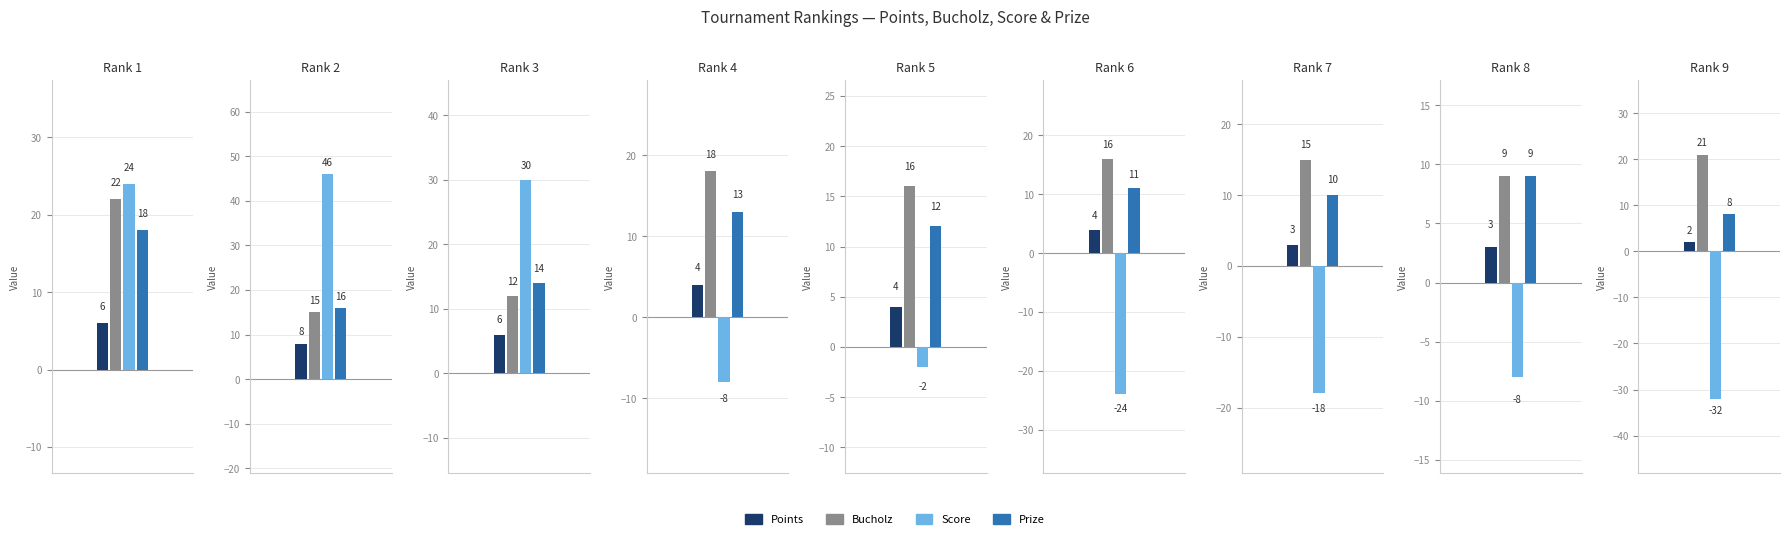

What is the difference between the maximum and second lowest values in the Prize series?

9